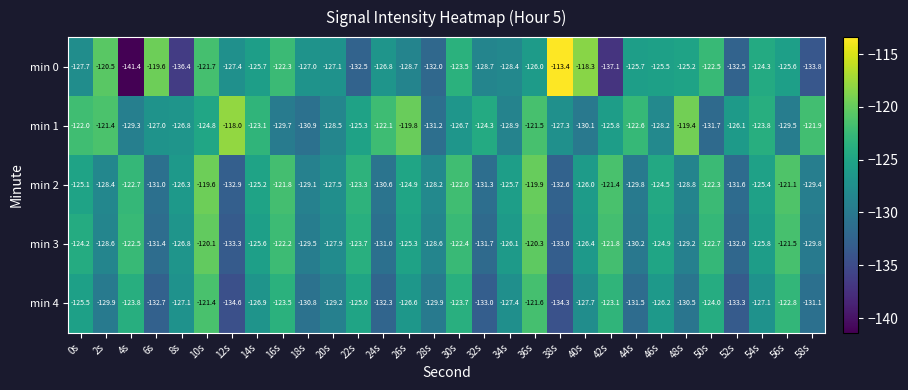

What is the difference between the min 2 values at 0s and 12s?

7.8